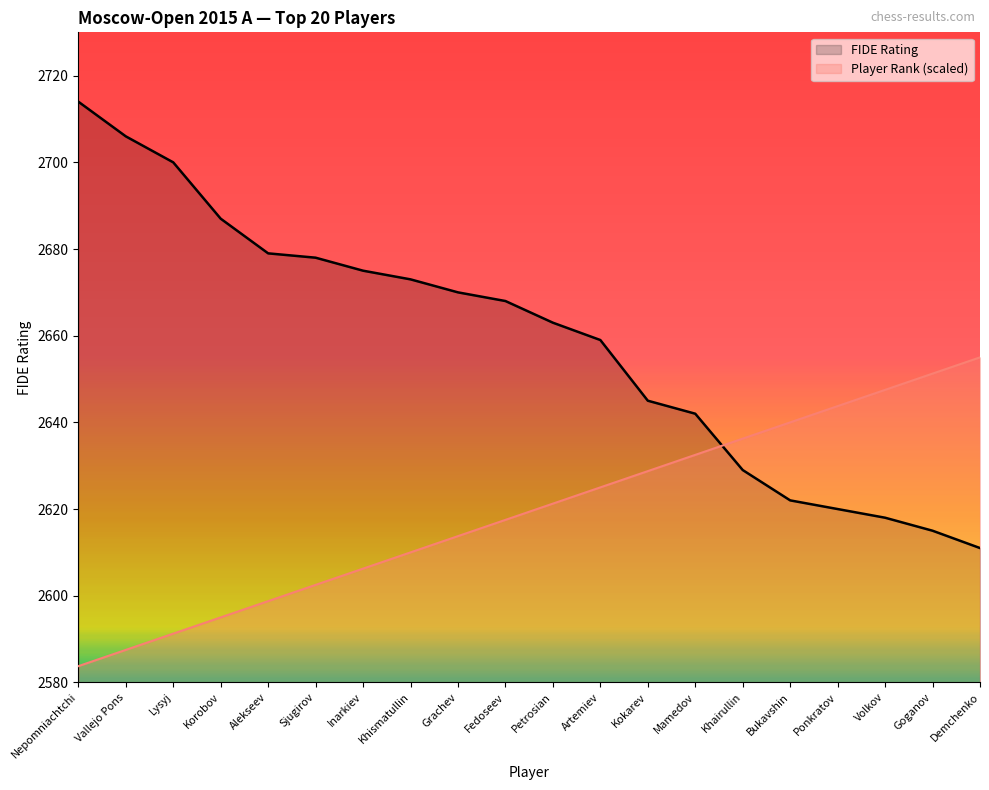

True or false: Player Number has more than 0 points higher than both neighbors.

False